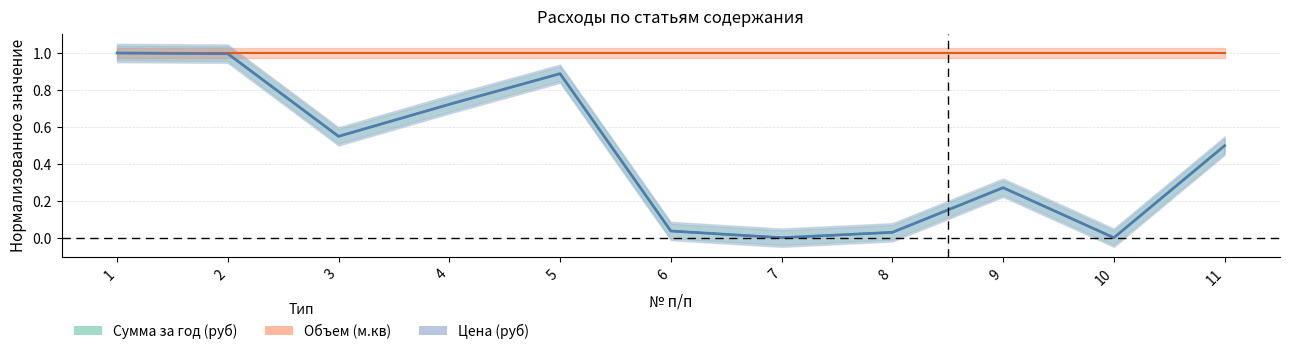

Rank the categories by Цена (руб) value from highest to lowest.

1, 2, 5, 4, 3, 11, 9, 6, 8, 7, 10